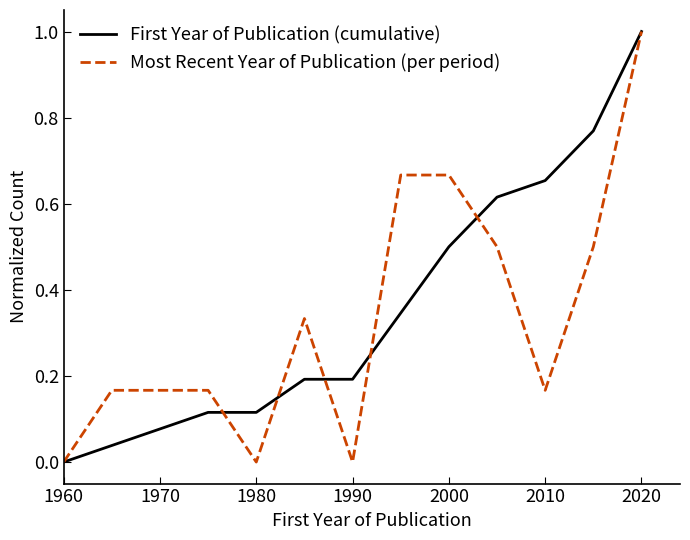

What is the greatest value displayed?

1.0